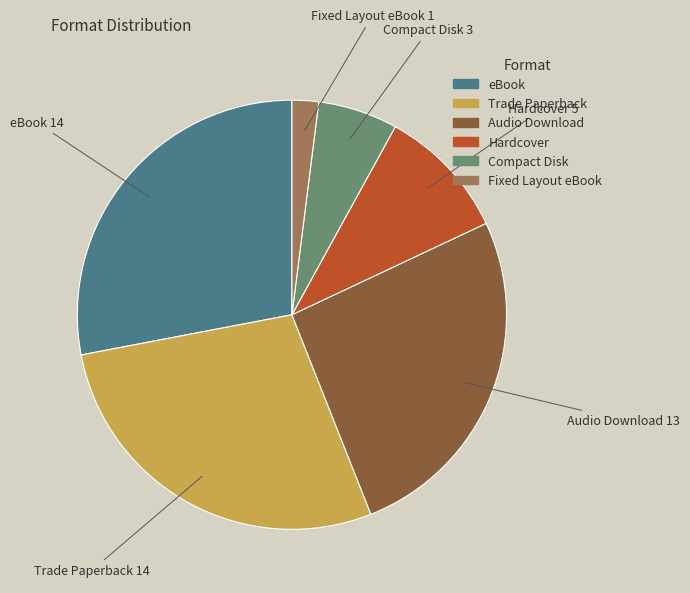

Which slice is the smallest?

Fixed Layout eBook